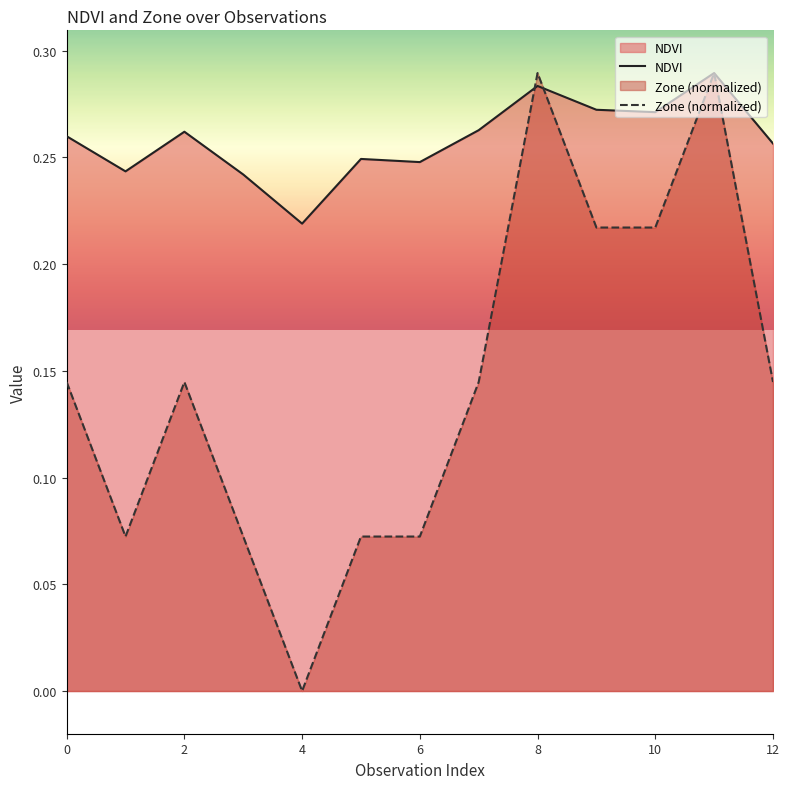

Rank the series by their average value, from lowest to highest.

Zone (normalized), NDVI